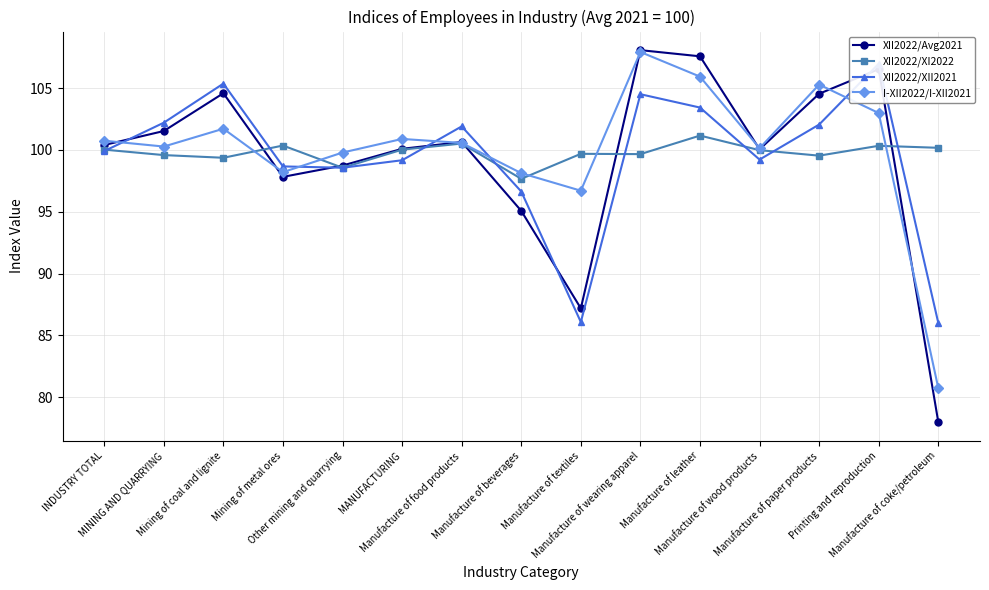

Reading right to left, extract all data points from this chart.

XII2022/Avg2021: Manufacture of coke/petroleum=78.0	Printing and reproduction=106.5	Manufacture of paper products=104.5	Manufacture of wood products=100.1	Manufacture of leather=107.6	Manufacture of wearing apparel=108.1	Manufacture of textiles=87.2	Manufacture of beverages=95.1	Manufacture of food products=100.6	MANUFACTURING=100.1	Other mining and quarrying=98.7	Mining of metal ores=97.8	Mining of coal and lignite=104.6	MINING AND QUARRYING=101.5	INDUSTRY TOTAL=100.4
XII2022/XI2022: Manufacture of coke/petroleum=100.2	Printing and reproduction=100.3	Manufacture of paper products=99.5	Manufacture of wood products=100.0	Manufacture of leather=101.2	Manufacture of wearing apparel=99.7	Manufacture of textiles=99.7	Manufacture of beverages=97.7	Manufacture of food products=100.5	MANUFACTURING=100.0	Other mining and quarrying=98.6	Mining of metal ores=100.4	Mining of coal and lignite=99.4	MINING AND QUARRYING=99.6	INDUSTRY TOTAL=100.0
XII2022/XII2021: Manufacture of coke/petroleum=86.0	Printing and reproduction=107.0	Manufacture of paper products=102.1	Manufacture of wood products=99.2	Manufacture of leather=103.4	Manufacture of wearing apparel=104.5	Manufacture of textiles=86.1	Manufacture of beverages=96.6	Manufacture of food products=101.9	MANUFACTURING=99.2	Other mining and quarrying=98.6	Mining of metal ores=98.7	Mining of coal and lignite=105.4	MINING AND QUARRYING=102.2	INDUSTRY TOTAL=99.9
I-XII2022/I-XII2021: Manufacture of coke/petroleum=80.7	Printing and reproduction=103.0	Manufacture of paper products=105.3	Manufacture of wood products=100.1	Manufacture of leather=105.9	Manufacture of wearing apparel=107.9	Manufacture of textiles=96.7	Manufacture of beverages=98.1	Manufacture of food products=100.6	MANUFACTURING=100.9	Other mining and quarrying=99.8	Mining of metal ores=98.2	Mining of coal and lignite=101.7	MINING AND QUARRYING=100.3	INDUSTRY TOTAL=100.7